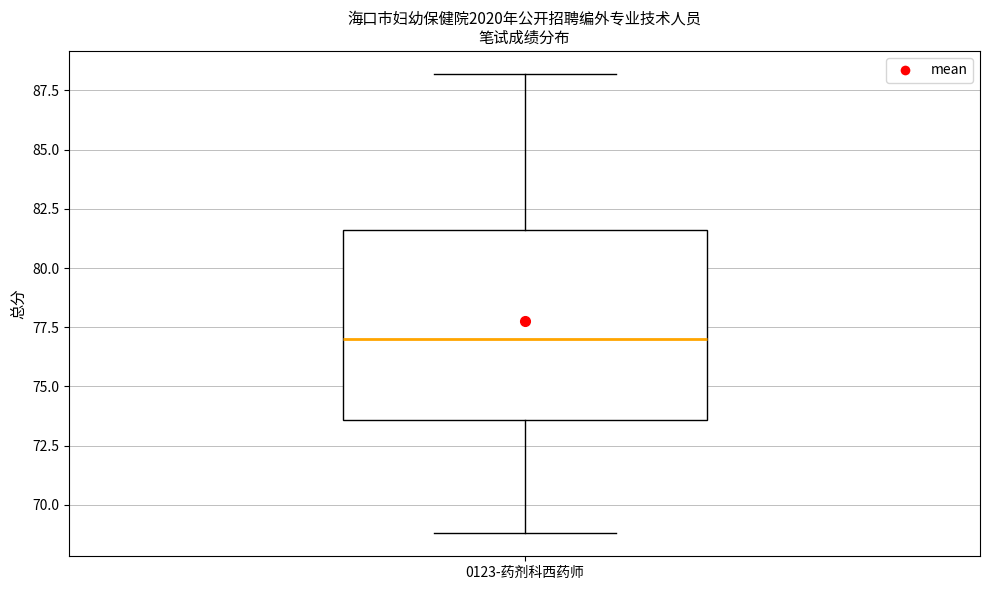

Read this box plot against the y-axis: the position of the median line, the range covered by the box, and the ends of both whiskers. The values are not printed on the chart, so give them approximately, as read against the axis.

median 77.0, box 73.5 to 81.5, whiskers 69.0 to 88.0